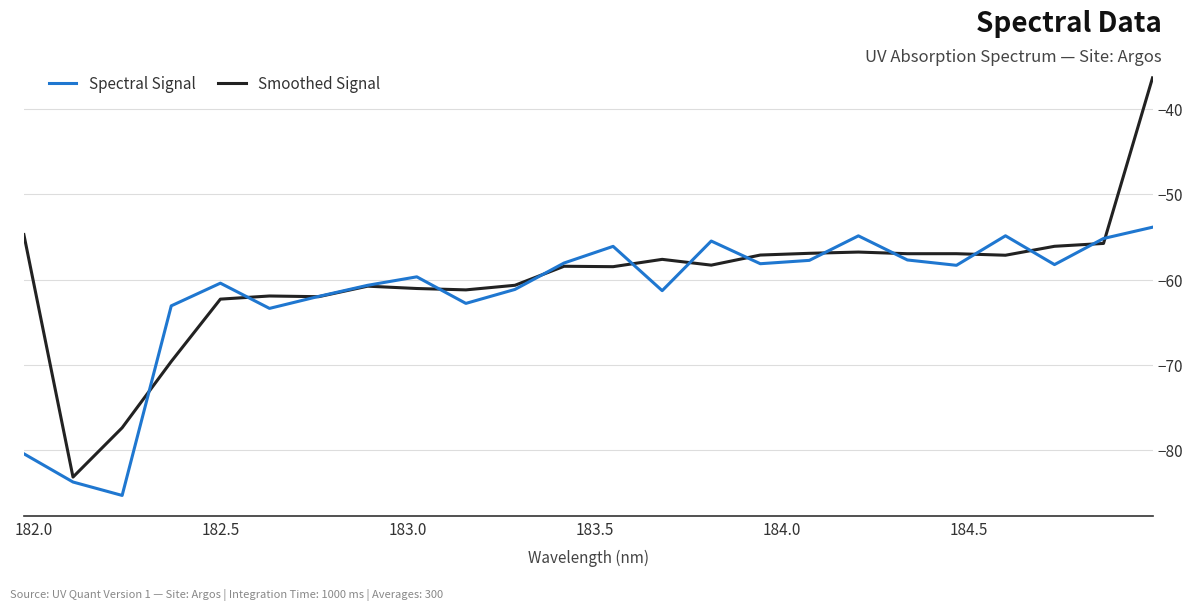

Rank the series by their maximum value, from highest to lowest.

Smoothed Signal, Spectral Signal